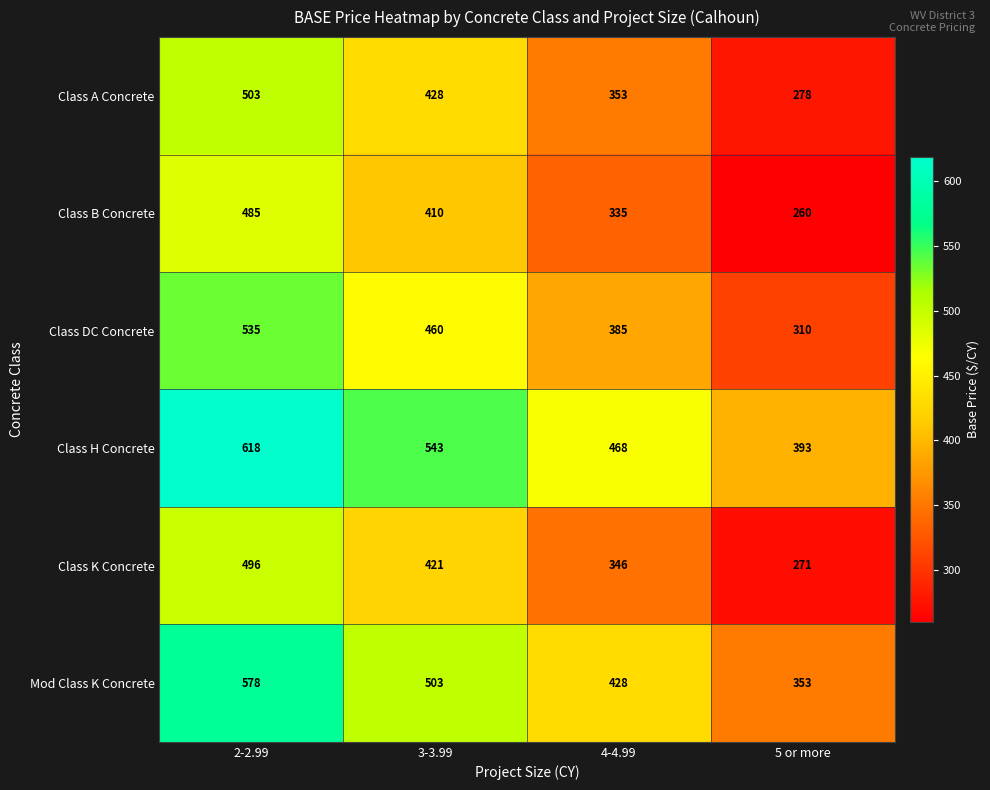

The value of Mod Class K Concrete at 5 or more is 245. True or false?

False